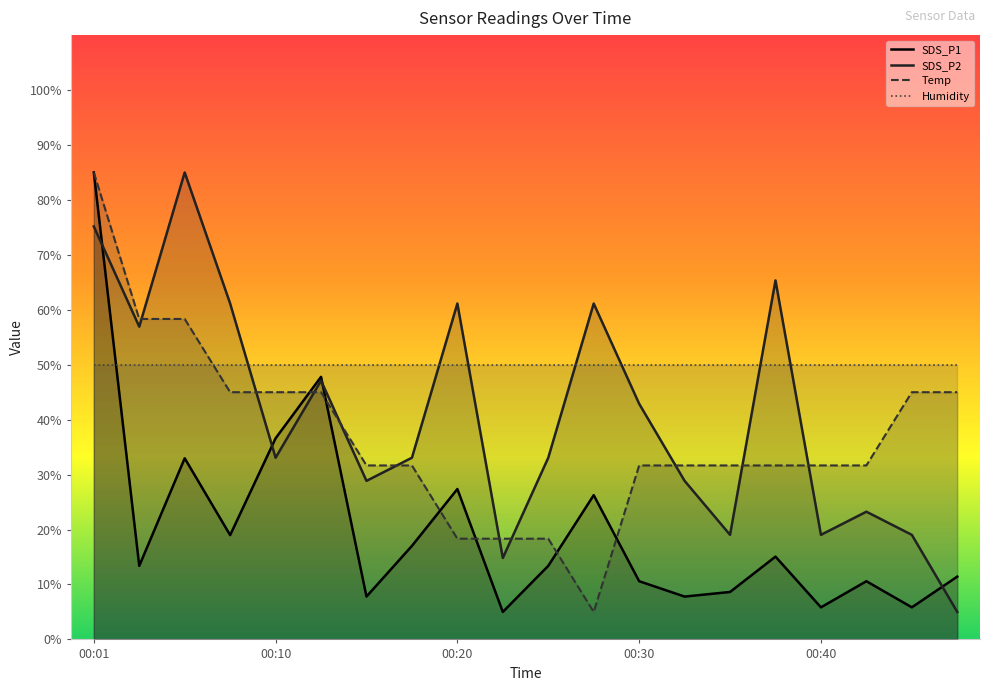

What is the total value across all series at 00:32?

68.3